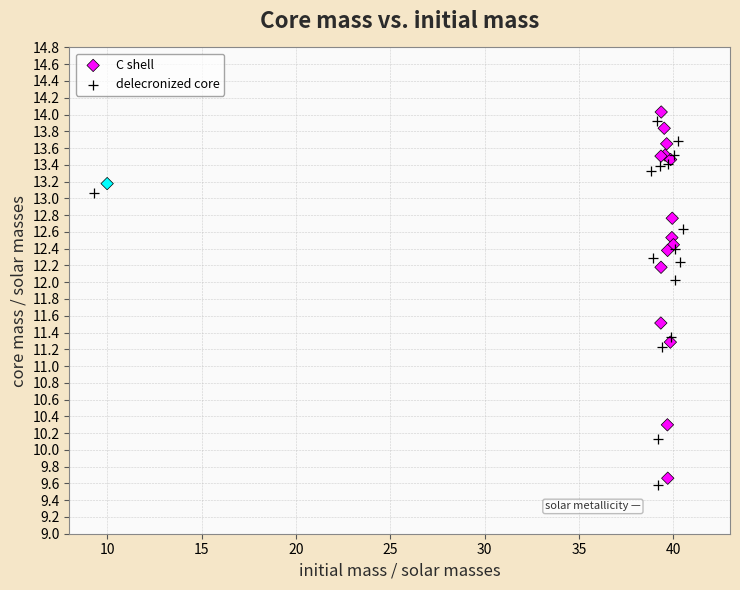

Which series has the widest spread of Y values?

C shell